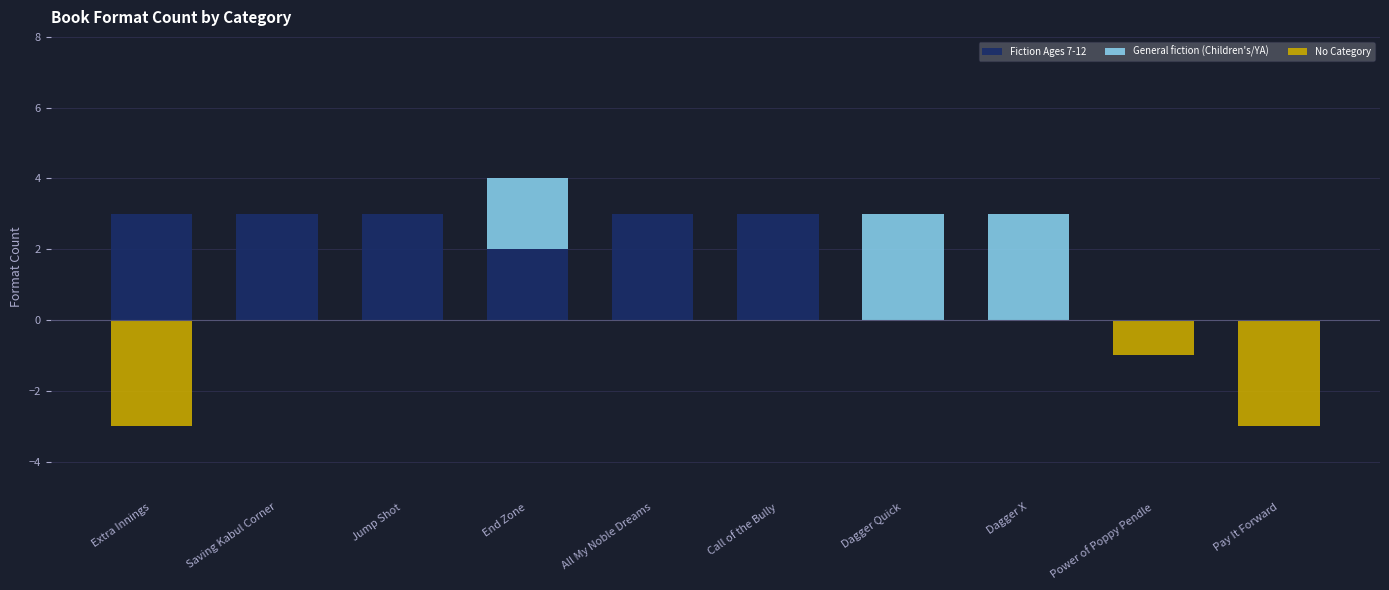

Is the value of General fiction (Children's/YA) at Call of the Bully greater than the value of Fiction Ages 7-12 at Dagger Quick?

No